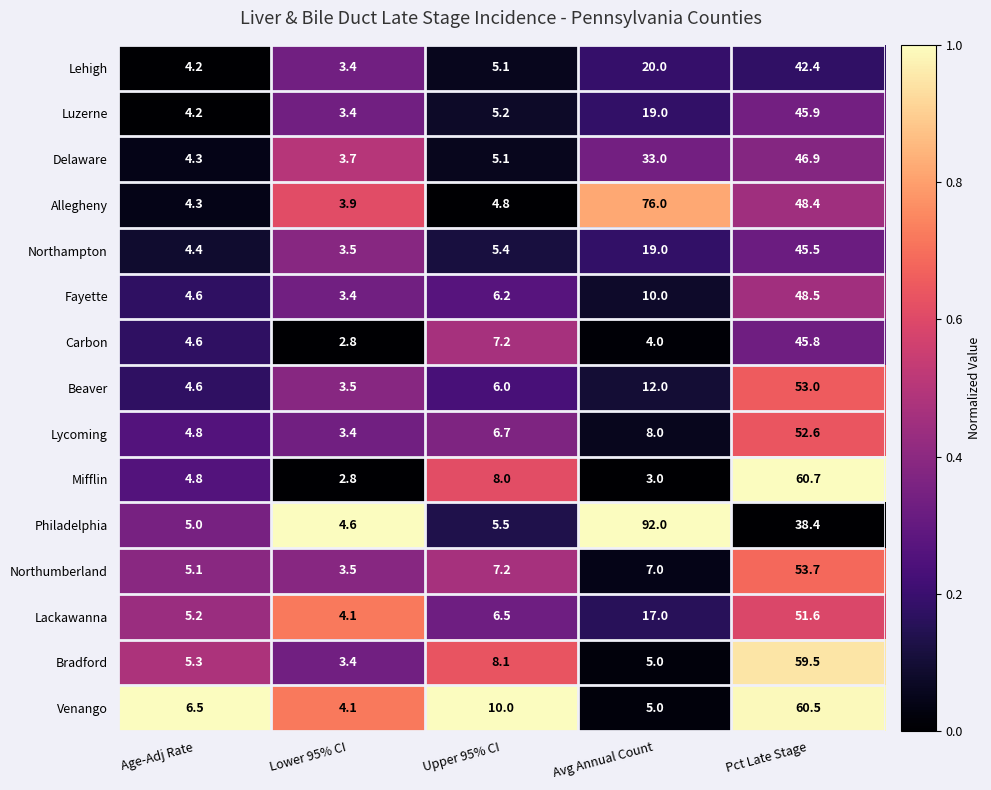

What is the difference between the maximum and minimum values in the Carbon series?

43.0